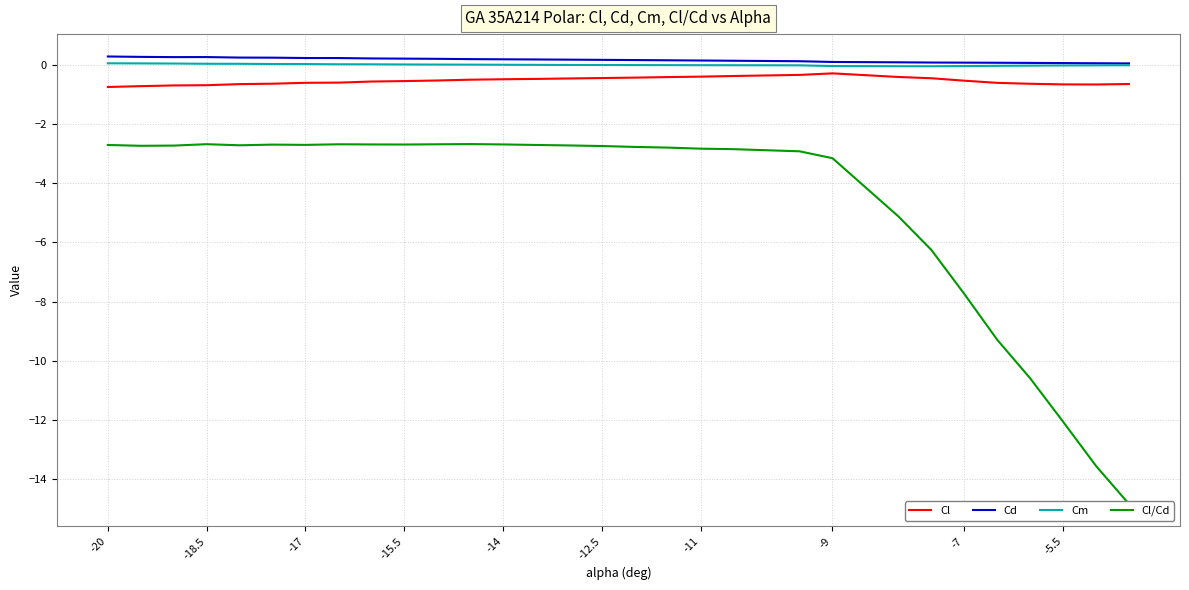

True or false: Cd and Cl intersect in this chart.

False